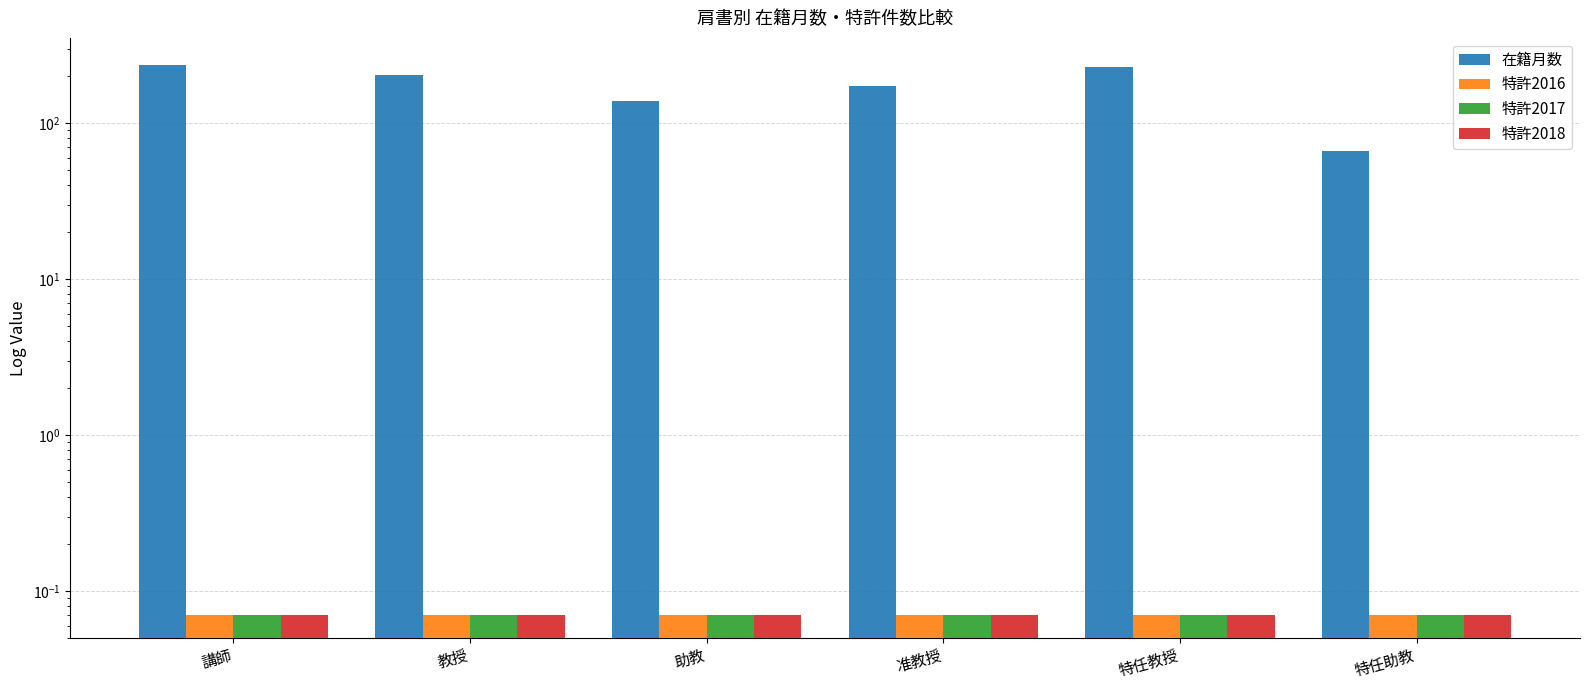

The value of 特許2016 at 教授 is 0.1. True or false?

False